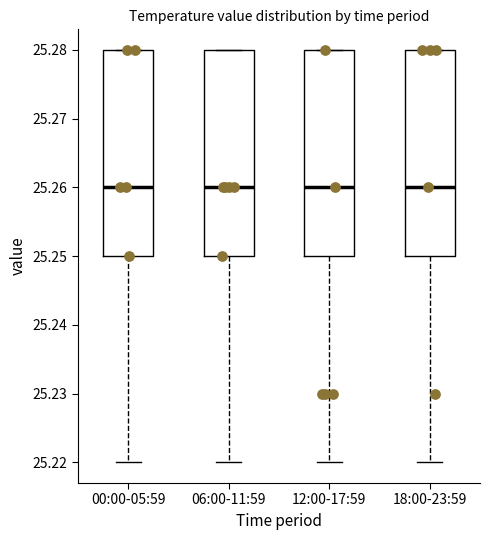

Reading left to right, read every box against the y-axis: the position of its median line, the range the box covers, and the ends of its whiskers. The values are not printed on the chart, so give them approximately, as read against the axis.

00:00-05:59: median 25.26, box 25.25 to 25.28, whiskers 25.22 to 25.28
06:00-11:59: median 25.26, box 25.25 to 25.28, whiskers 25.22 to 25.28
12:00-17:59: median 25.26, box 25.25 to 25.28, whiskers 25.22 to 25.28
18:00-23:59: median 25.26, box 25.25 to 25.28, whiskers 25.22 to 25.28